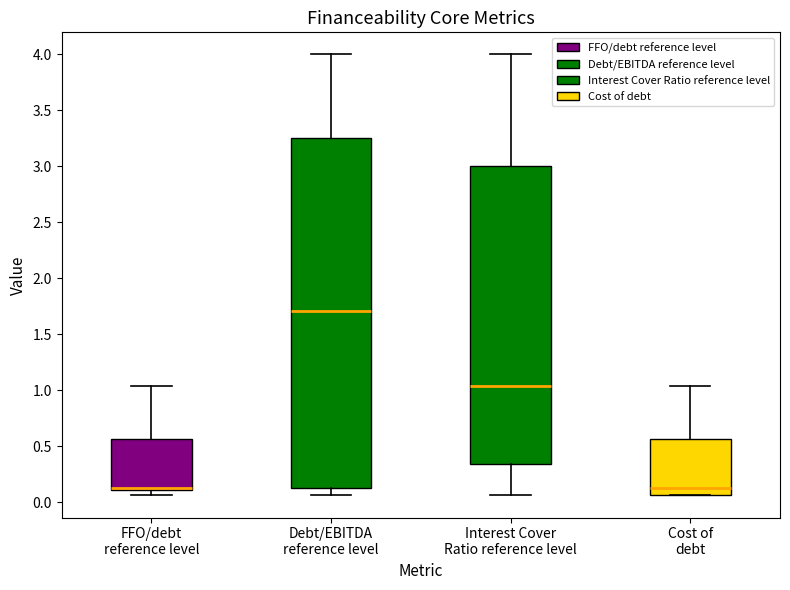

Reading left to right, read every box against the y-axis: the position of its median line, the range the box covers, and the ends of its whiskers. The values are not printed on the chart, so give them approximately, as read against the axis.

FFO/debt reference level: median 0.15 (drawn on the box's lower edge), box 0.10 to 0.55, whiskers 0.05 to 1.05
Debt/EBITDA reference level: median 1.70, box 0.15 to 3.25, whiskers 0.05 to 4.00
Interest Cover Ratio reference level: median 1.05, box 0.35 to 3.00, whiskers 0.05 to 4.00
Cost of debt: median 0.15, box 0.05 to 0.55, whiskers 0.05 to 1.05